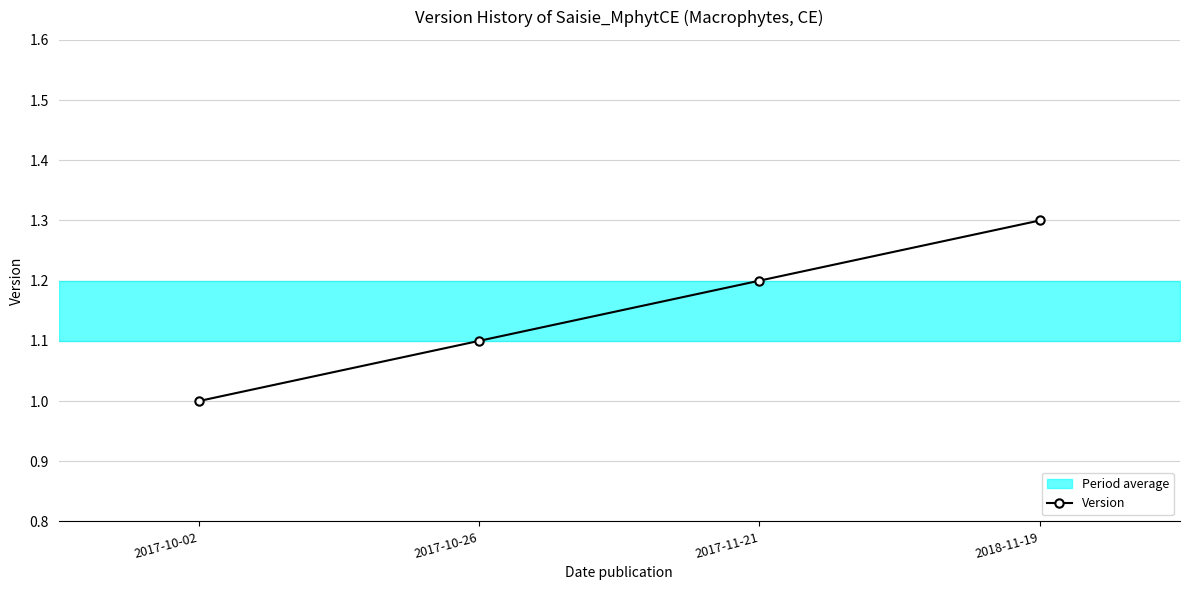

Count the values in the range 1 to 2.

4